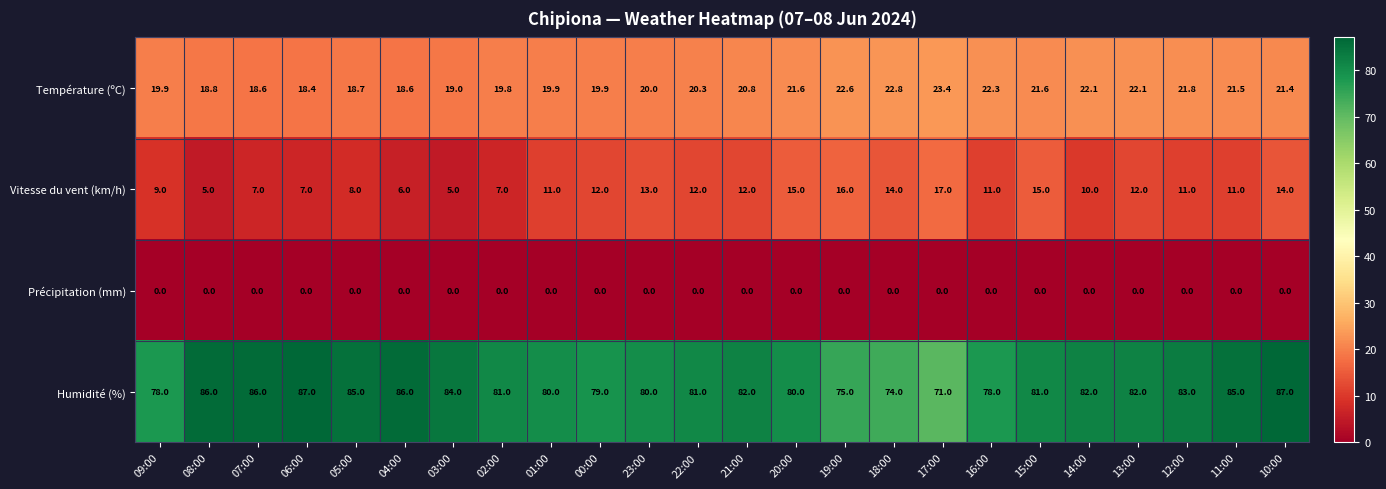

True or false: Vitesse du vent (km/h) has a value of 6.0 at 04:00.

True